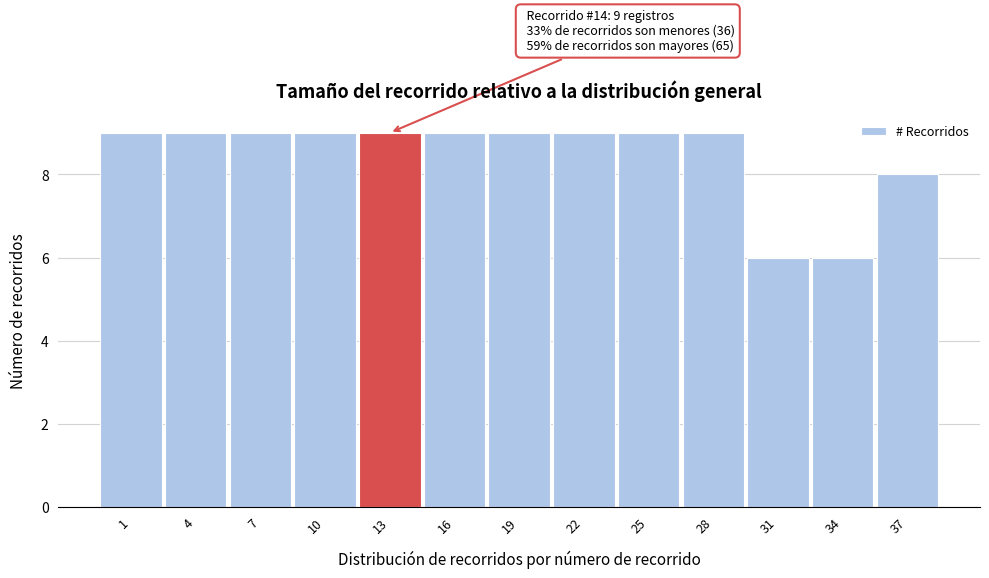

Reading left to right, what are all the values shown in this chart?

9	9	9	9	9	9	9	9	9	9	6	6	8